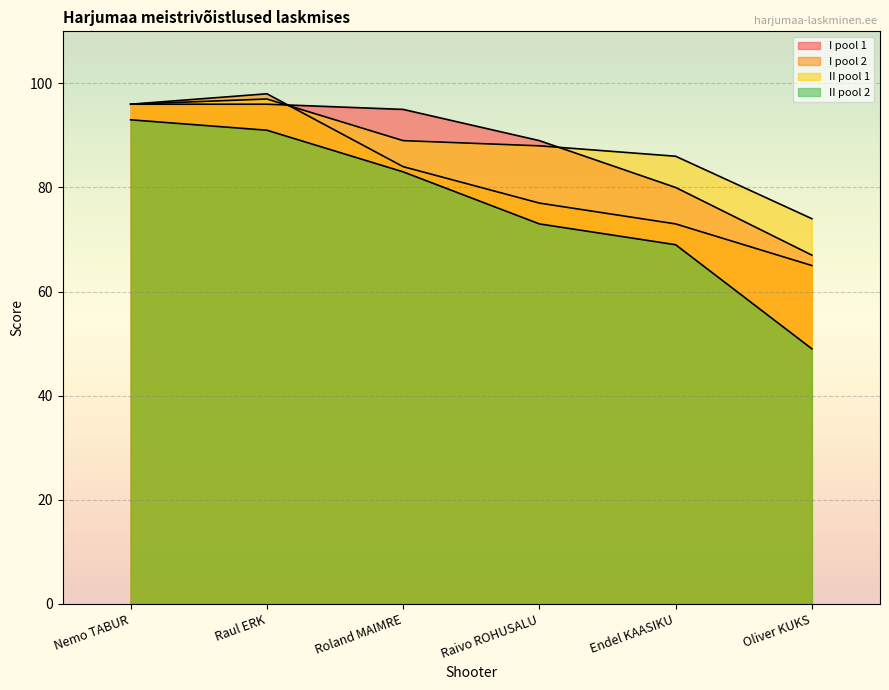

What is the difference between the maximum and minimum values in the II pool 2 series?

44